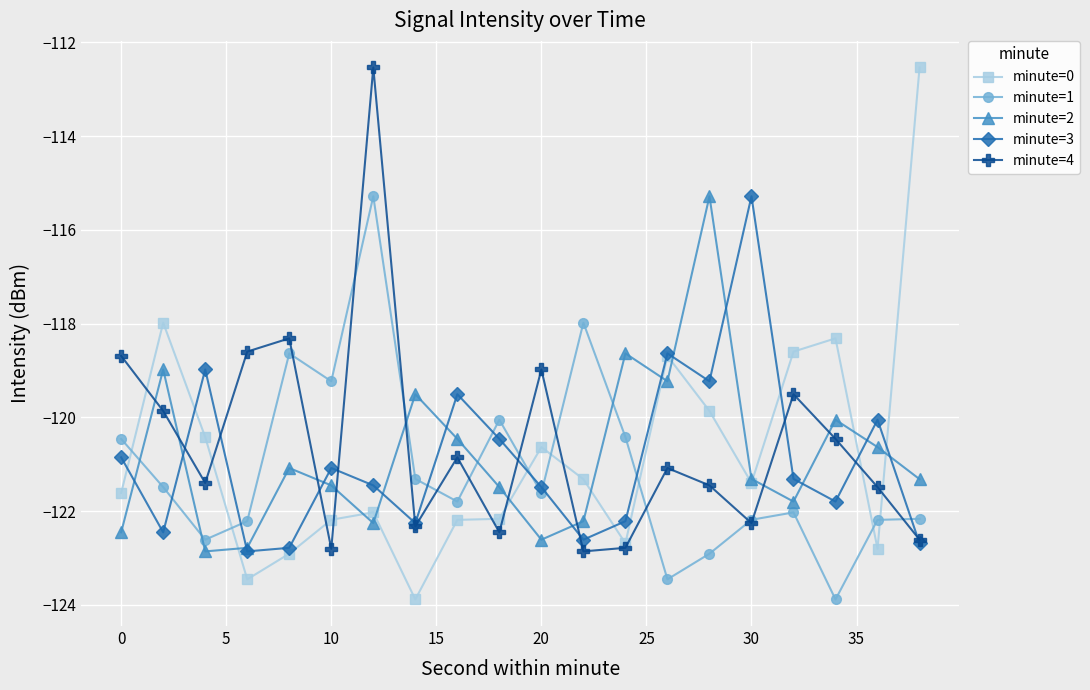

What is the maximum value for minute=1?

-115.3